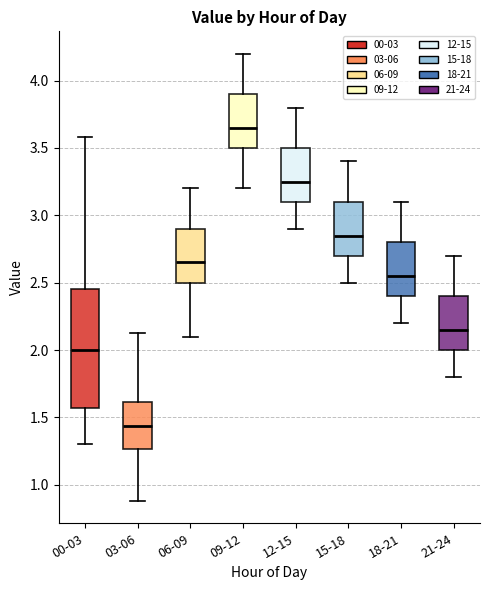

Where does the lower whisker of the box for 15-18 end on the y-axis? The values are not printed on the chart, so give them approximately, as read against the axis.

2.50